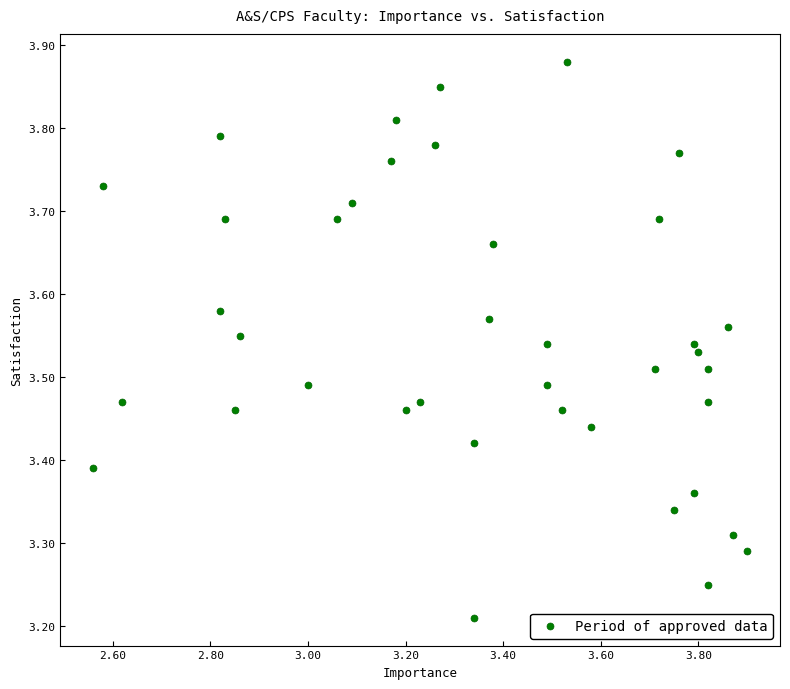

What is the range of Y values (max minus min)?

0.7